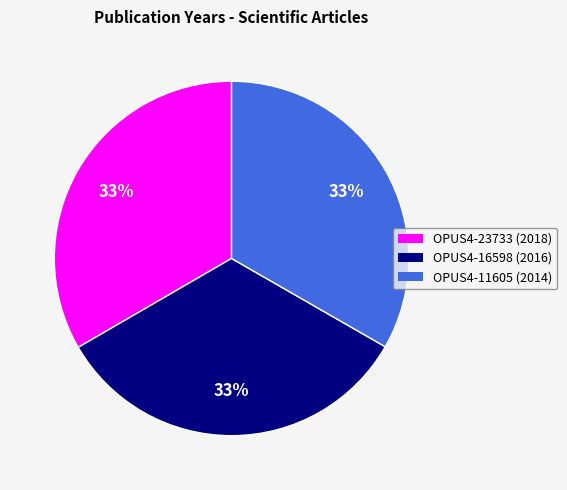

To the nearest percent, what percentage of the pie is OPUS4-16598?

33%